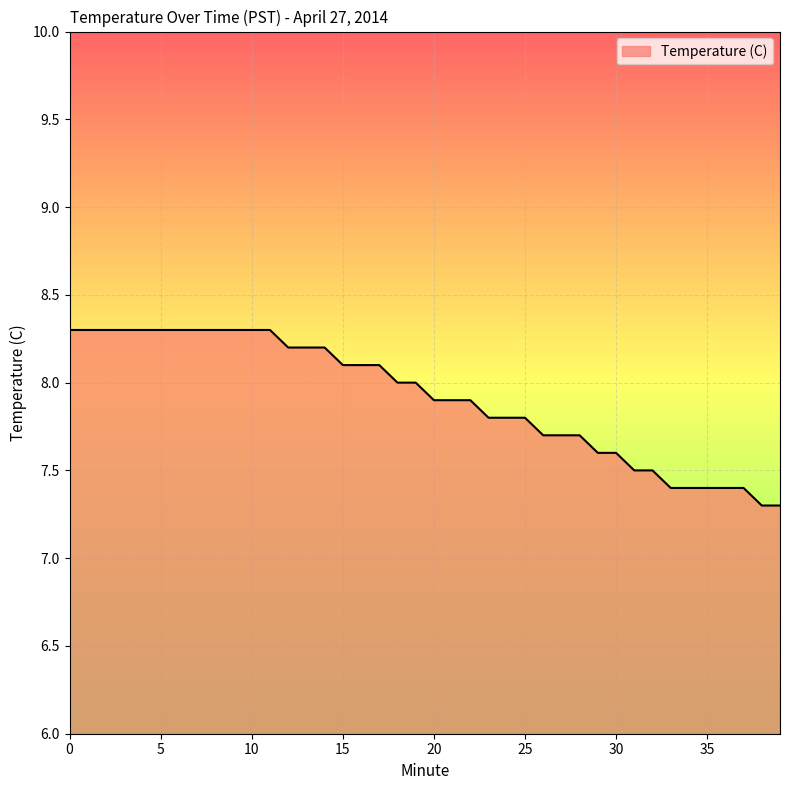

What is the smallest value displayed?

7.3